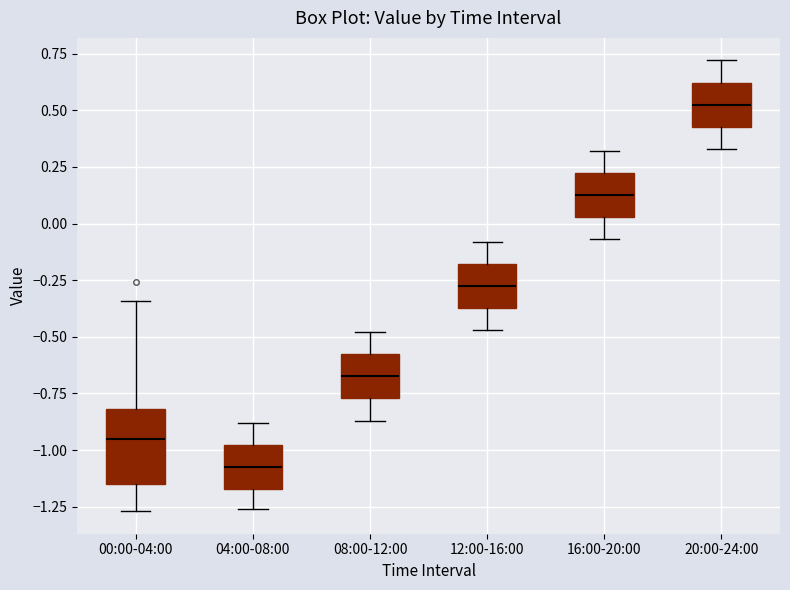

Where is the upper edge of the box for 08:00-12:00 on the y-axis? The values are not printed on the chart, so give them approximately, as read against the axis.

-0.60